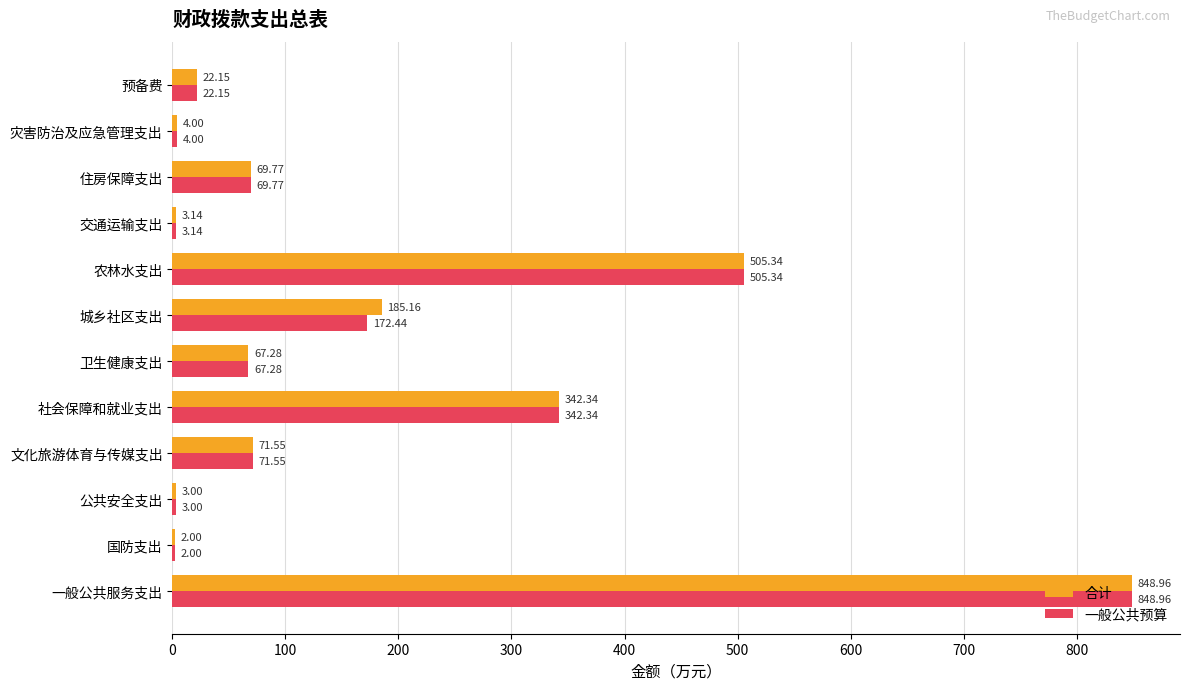

What is the sum of all 合计 values?

2124.7